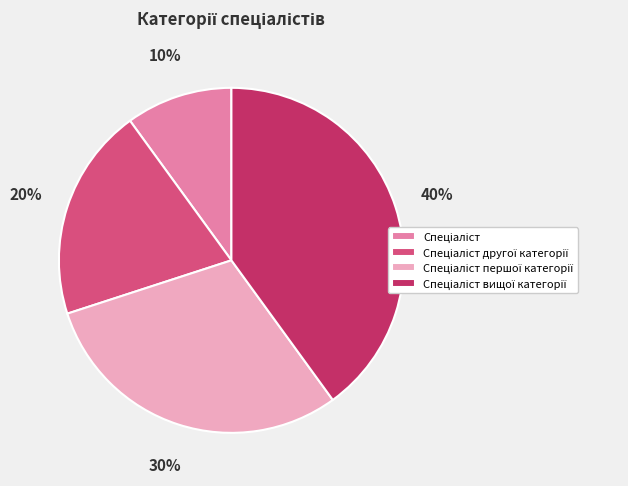

Does any single category account for the majority?

No